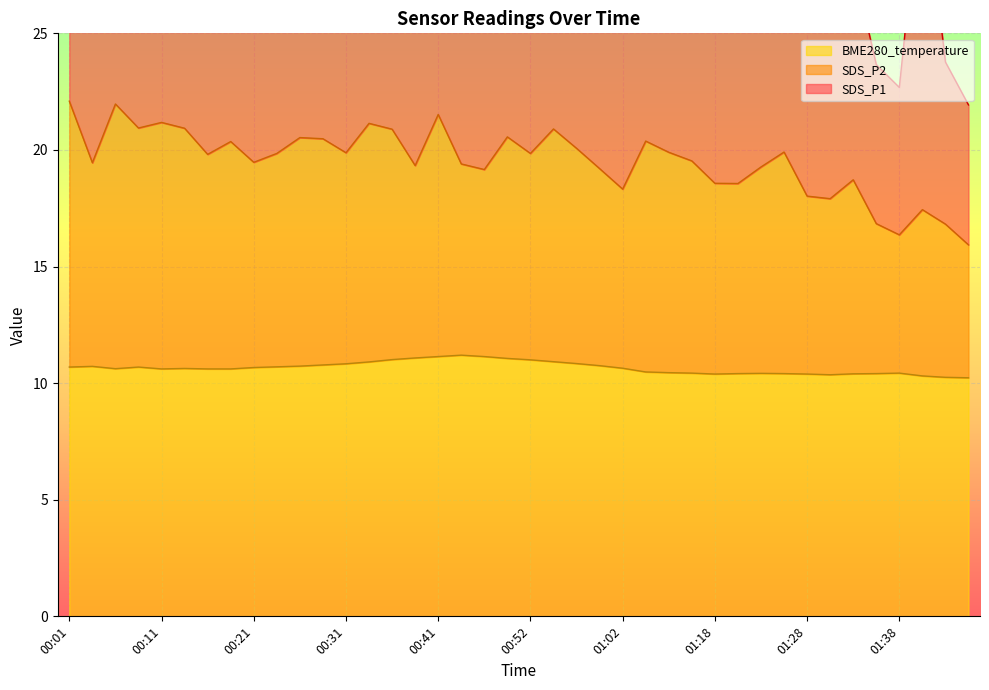

Count the number of categories in the chart.

40